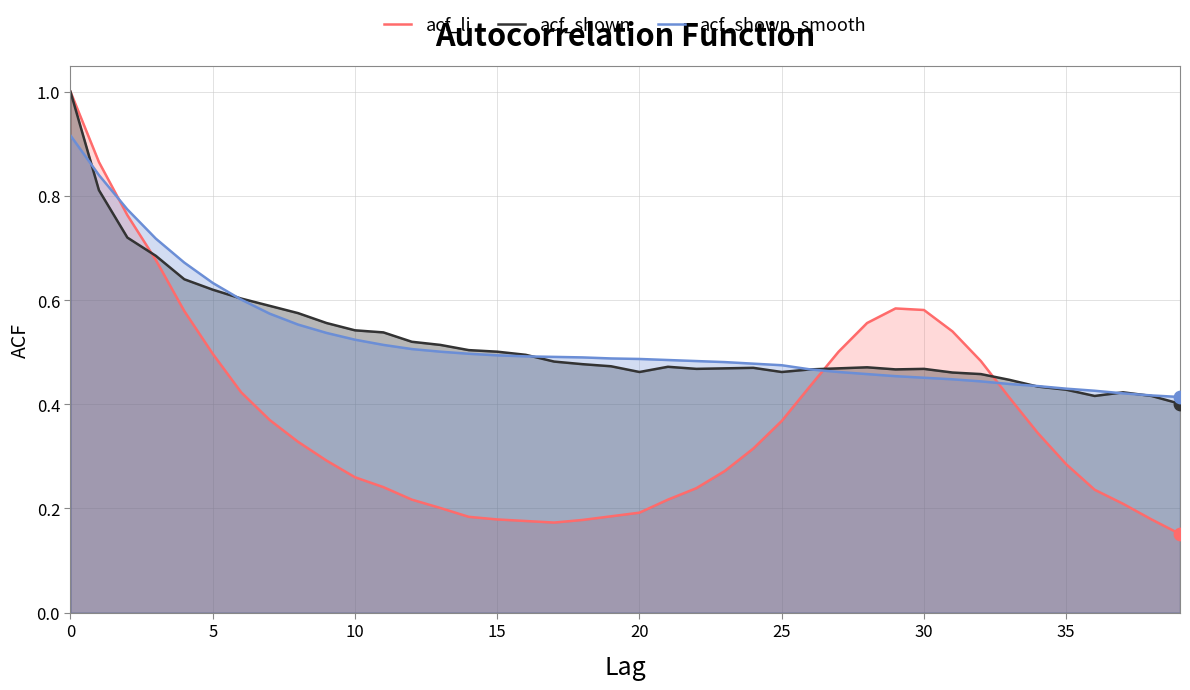

Which series contains the highest Y value?

acf_li